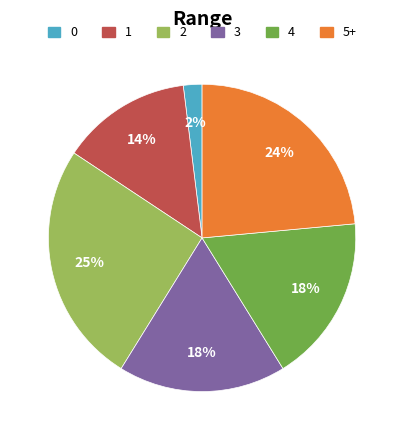

Combined, do 1 and 3 account for over 50%?

No